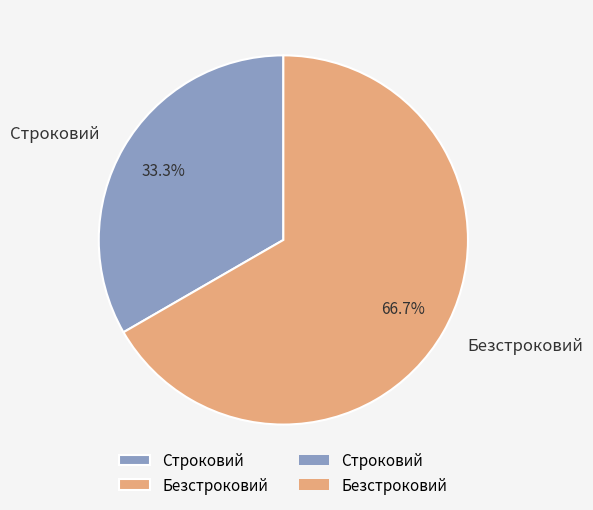

Is it true that Безстроковий is 57% of the pie?

False